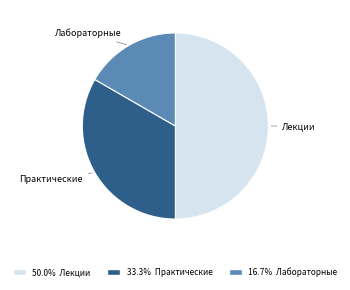

Does Практические represent more than half of the total?

No